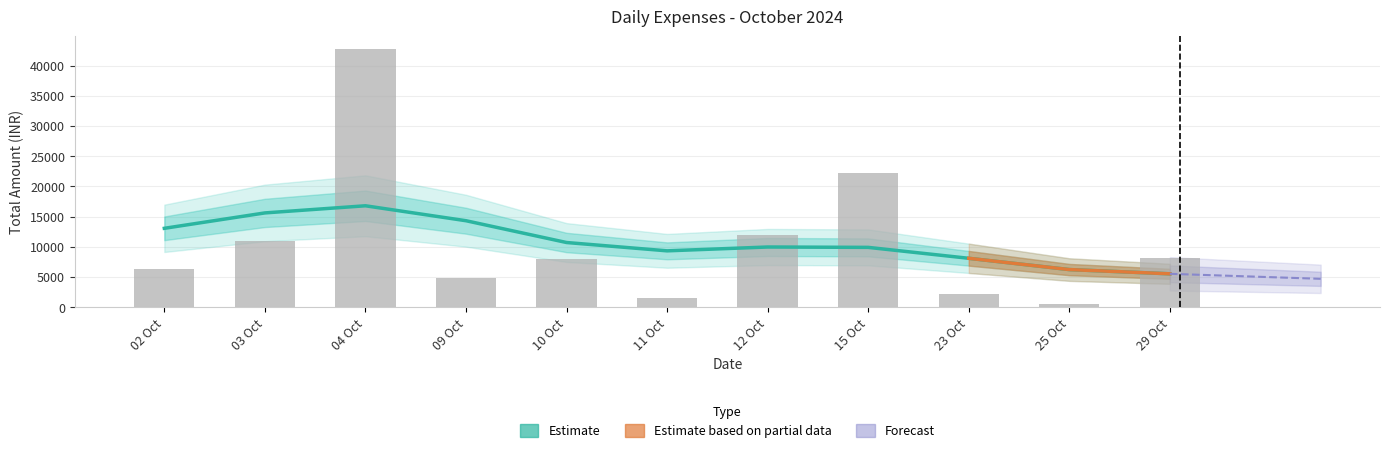

The value at 03-10-2024 is 592. True or false?

False